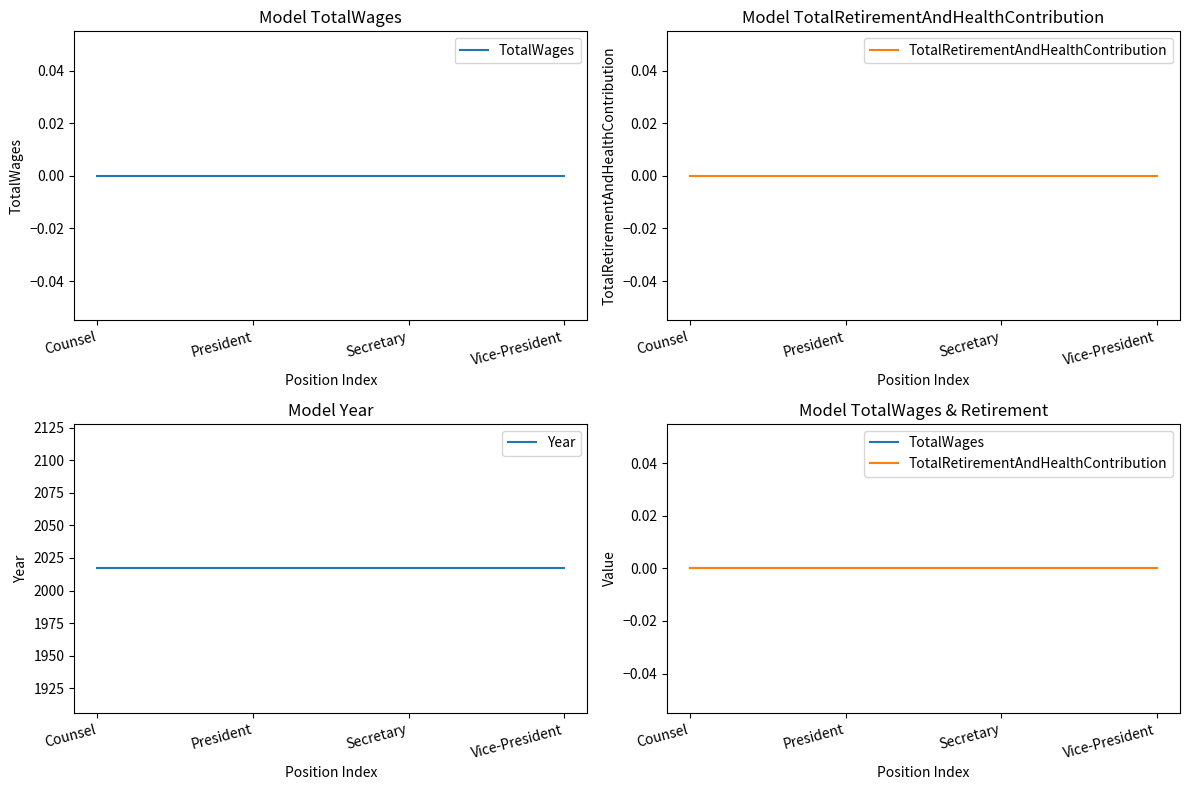

True or false: Year has more than 1 points higher than both neighbors.

False